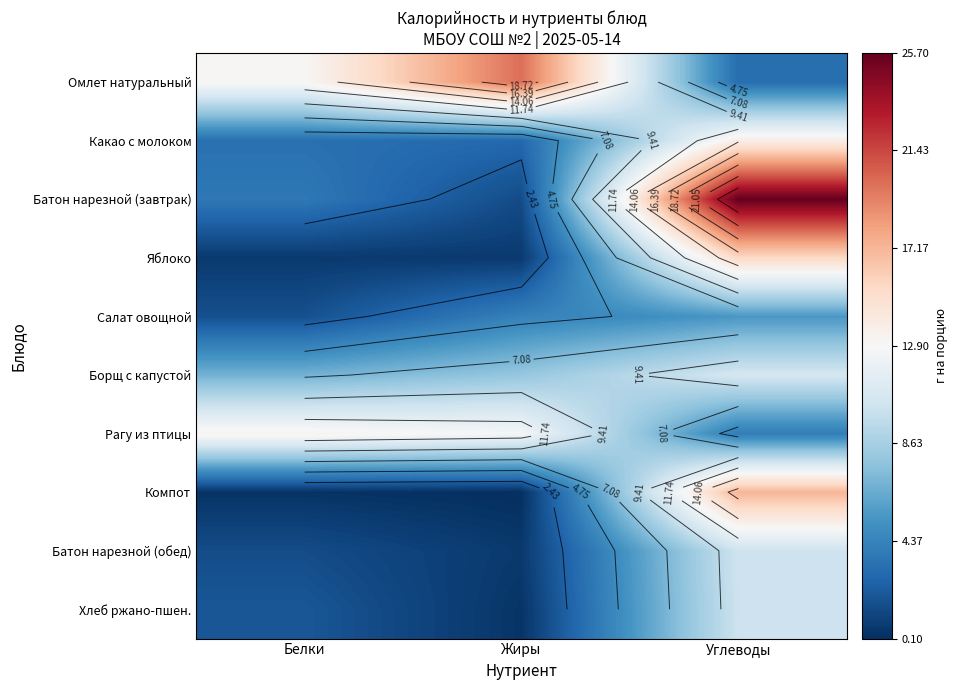

How many values in the Омлет натуральный series exceed 13?

1